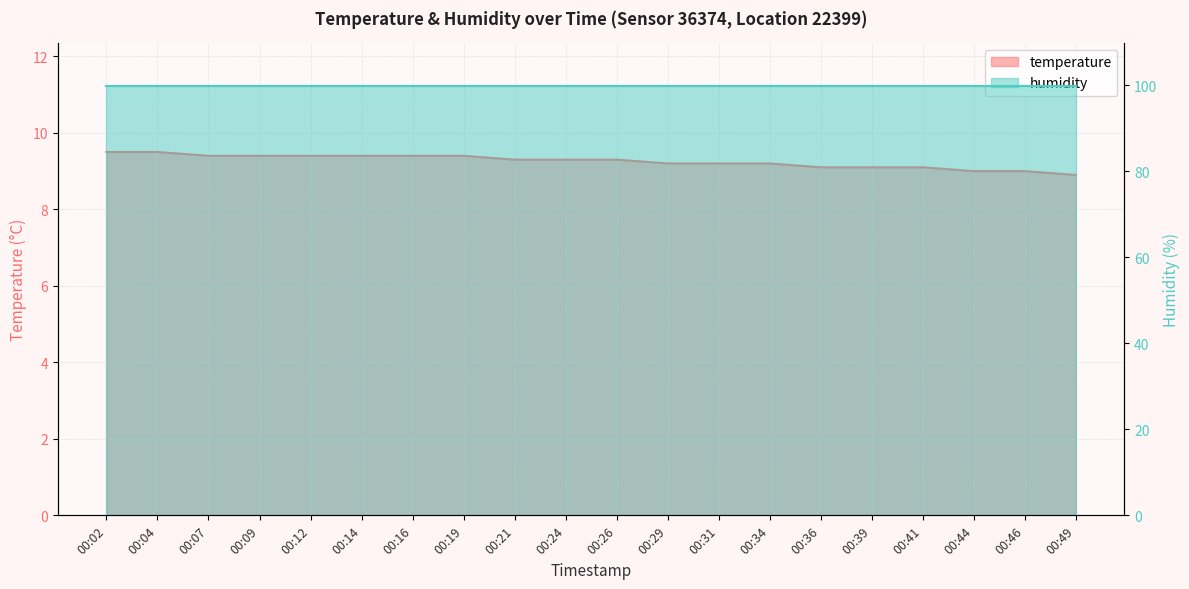

List the labels in order of value, largest first.

00:02, 00:04, 00:07, 00:09, 00:12, 00:14, 00:16, 00:19, 00:21, 00:24, 00:26, 00:29, 00:31, 00:34, 00:36, 00:39, 00:41, 00:44, 00:46, 00:49